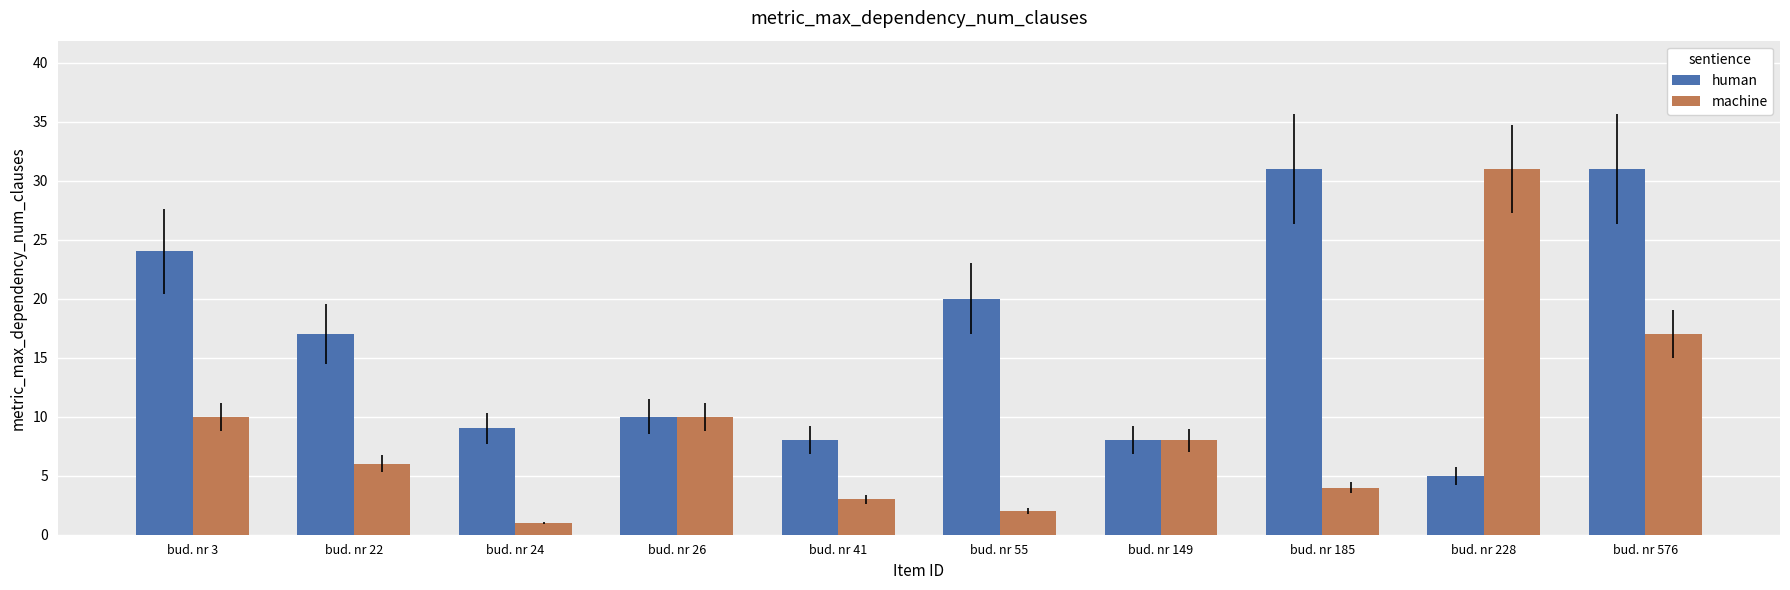

True or false: human has a value of 11 at bud. nr 185.

False